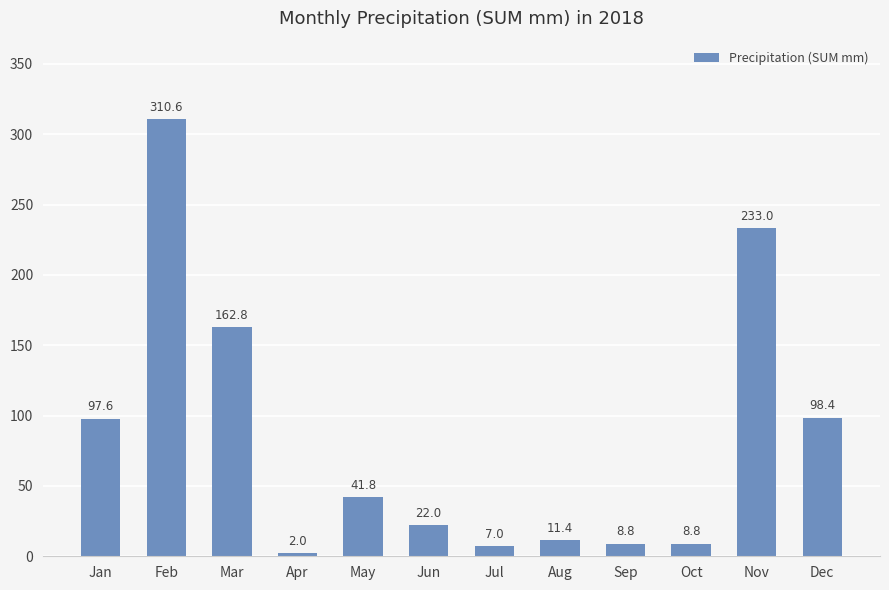

Where does the data first go above 41?

Jan